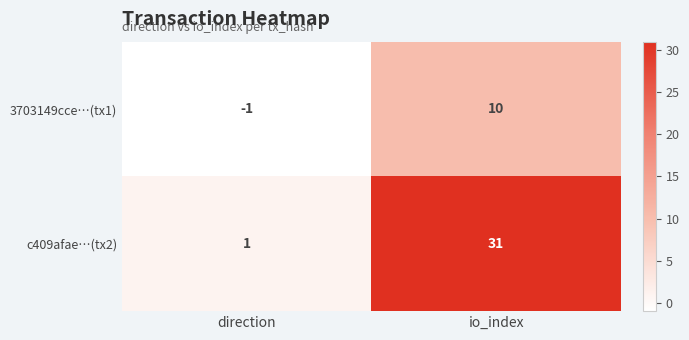

Reading left to right, extract all data points from this chart.

3703149cce…(tx1): -1	10
c409afae…(tx2): 1	31